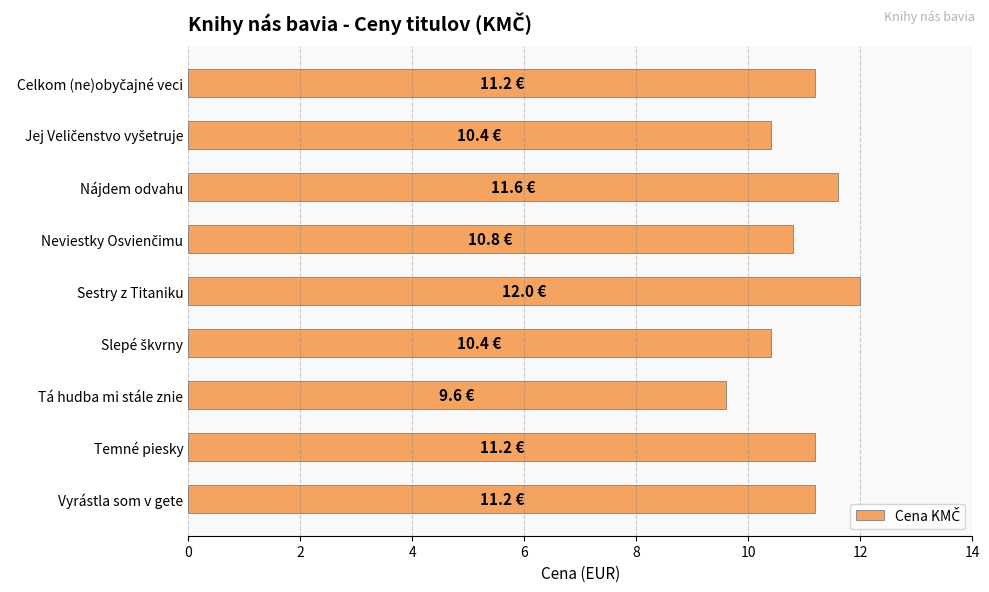

What is the difference between the second highest and minimum values?

2.0